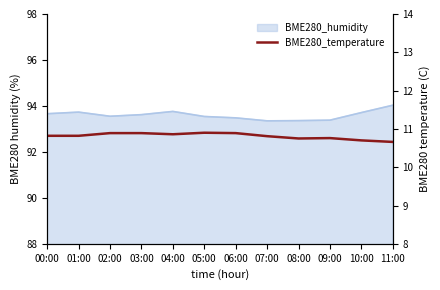

What is the label of the 3rd point from the right?

09:00